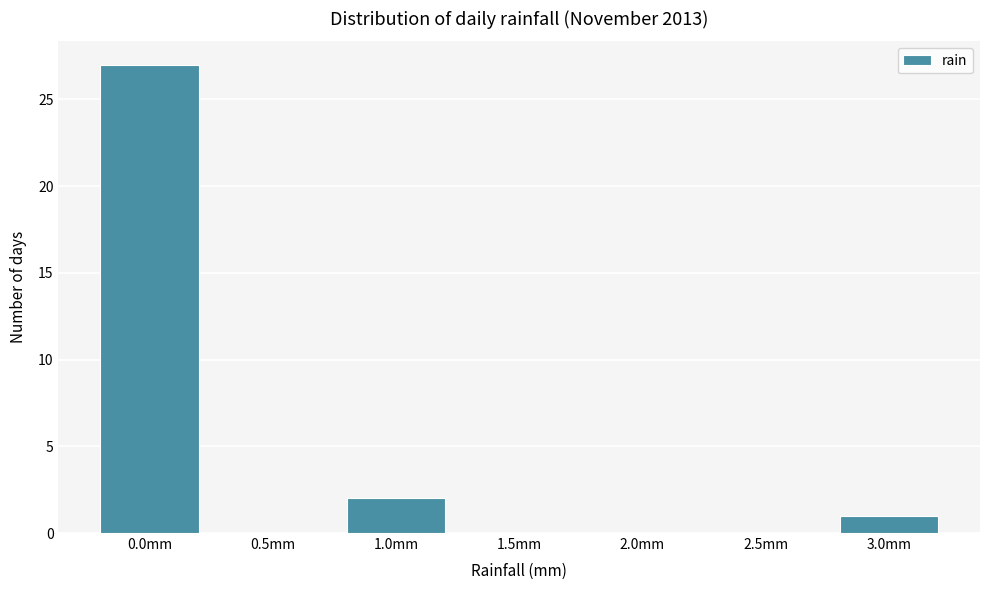

Reading left to right, transcribe all the data shown in this chart.

0.0mm=27	0.5mm=0	1.0mm=2	1.5mm=0	2.0mm=0	2.5mm=0	3.0mm=1